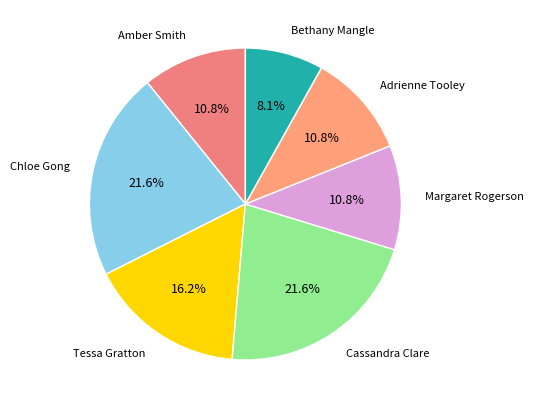

How many segments does this pie chart have?

7